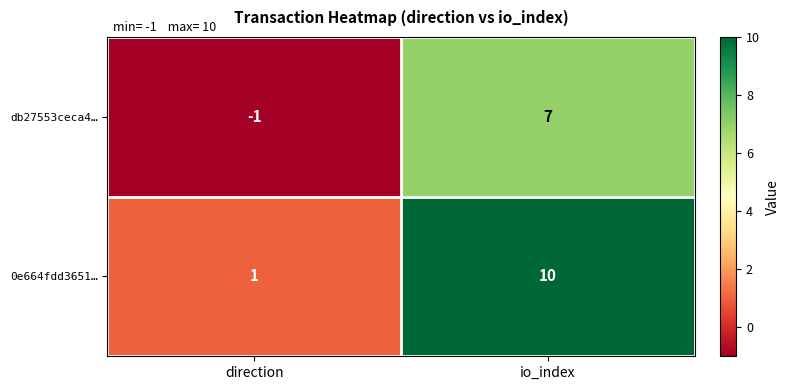

Which series has the largest total across all categories?

0e664fdd3651…